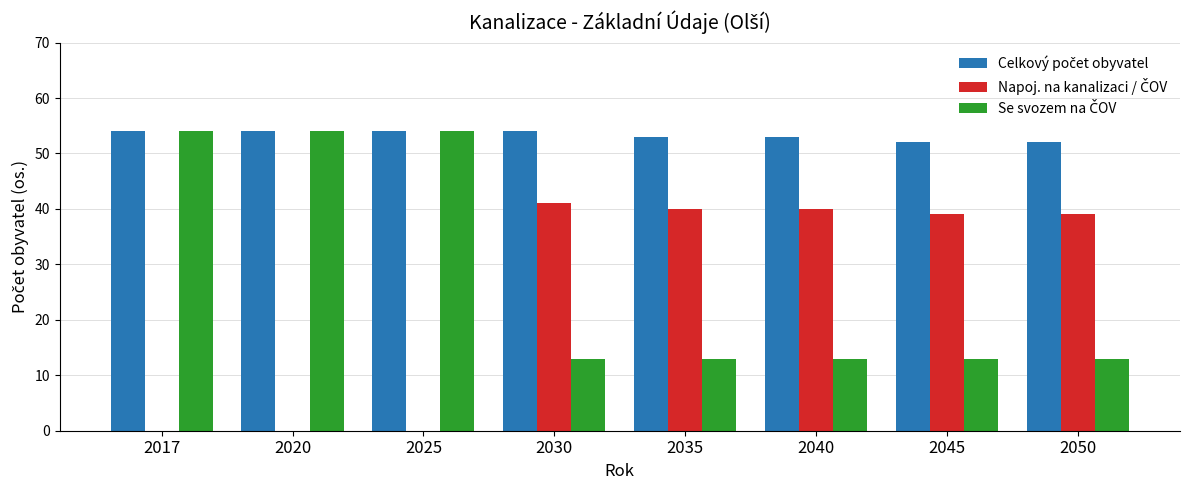

What is the greatest value displayed?

54